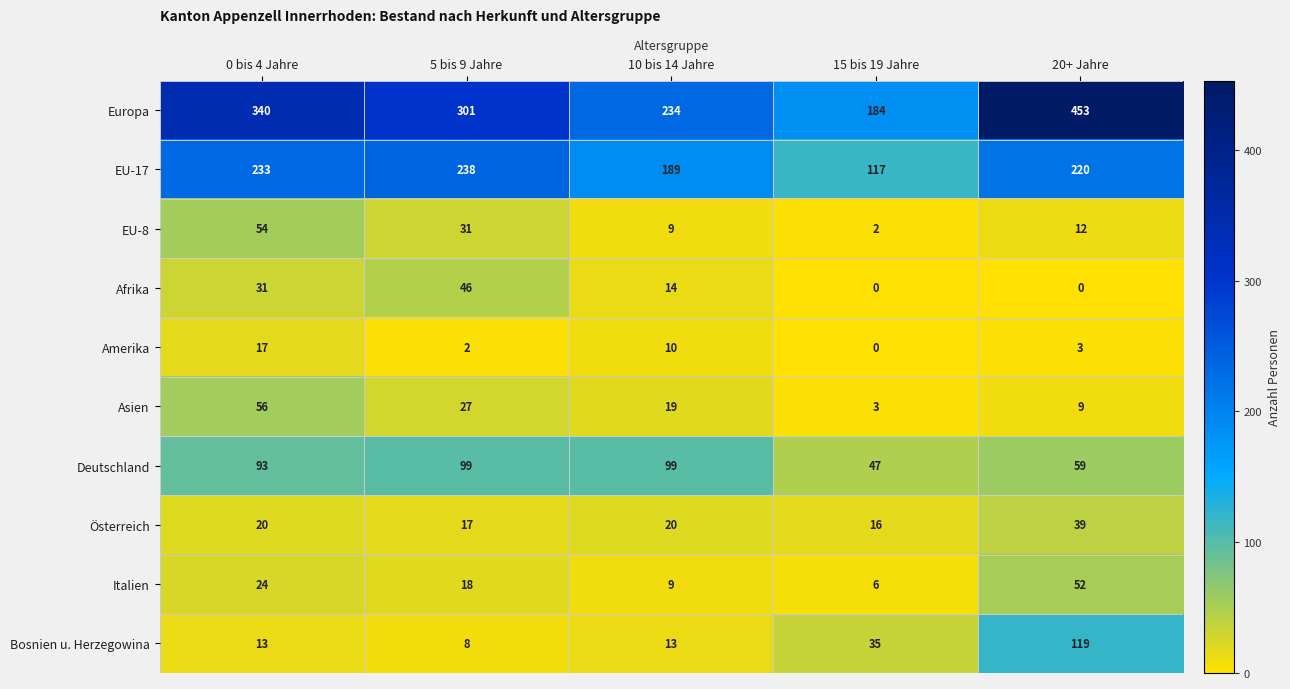

At which category is the sum across all series the highest?

20+ Jahre